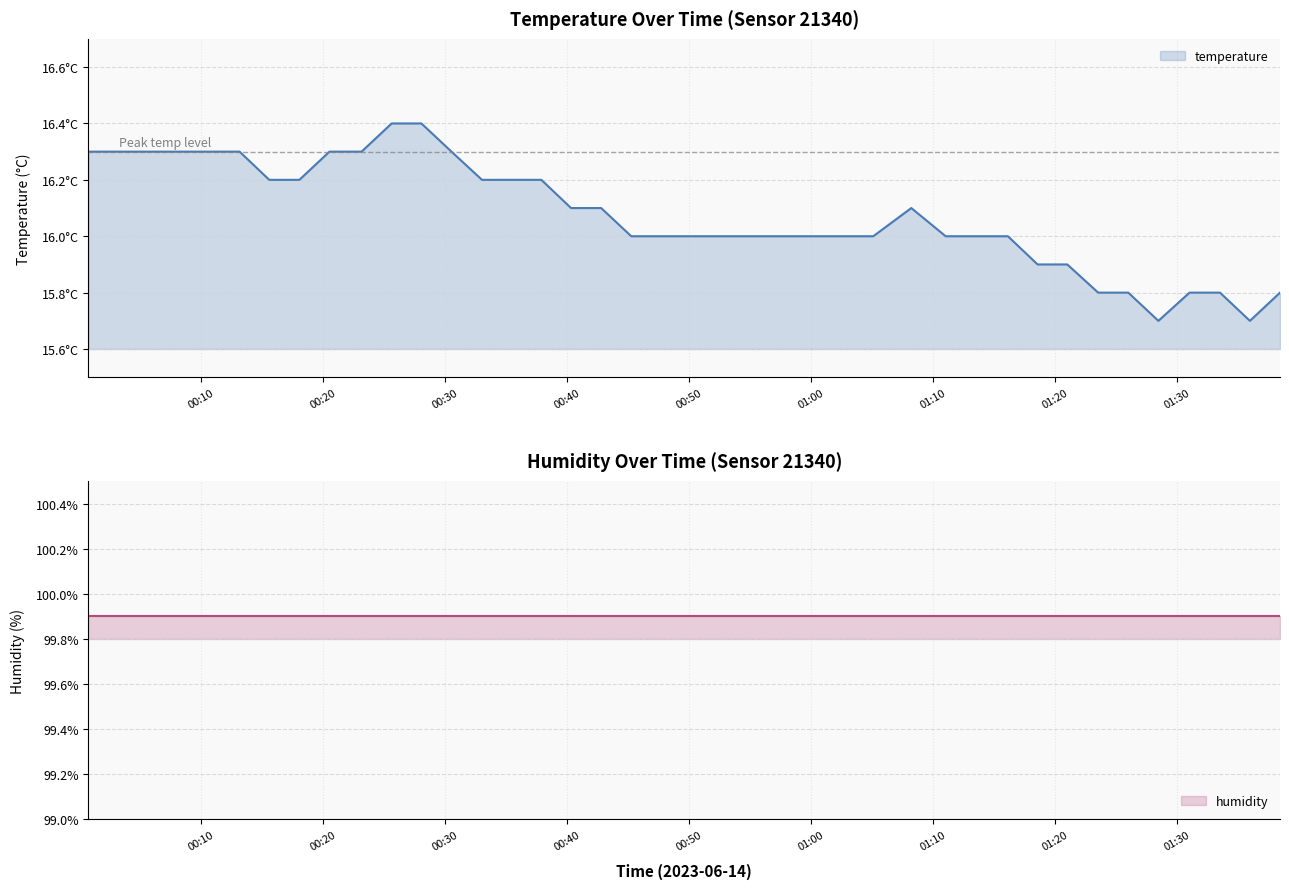

What is the approximate value at 01:28?

15.7